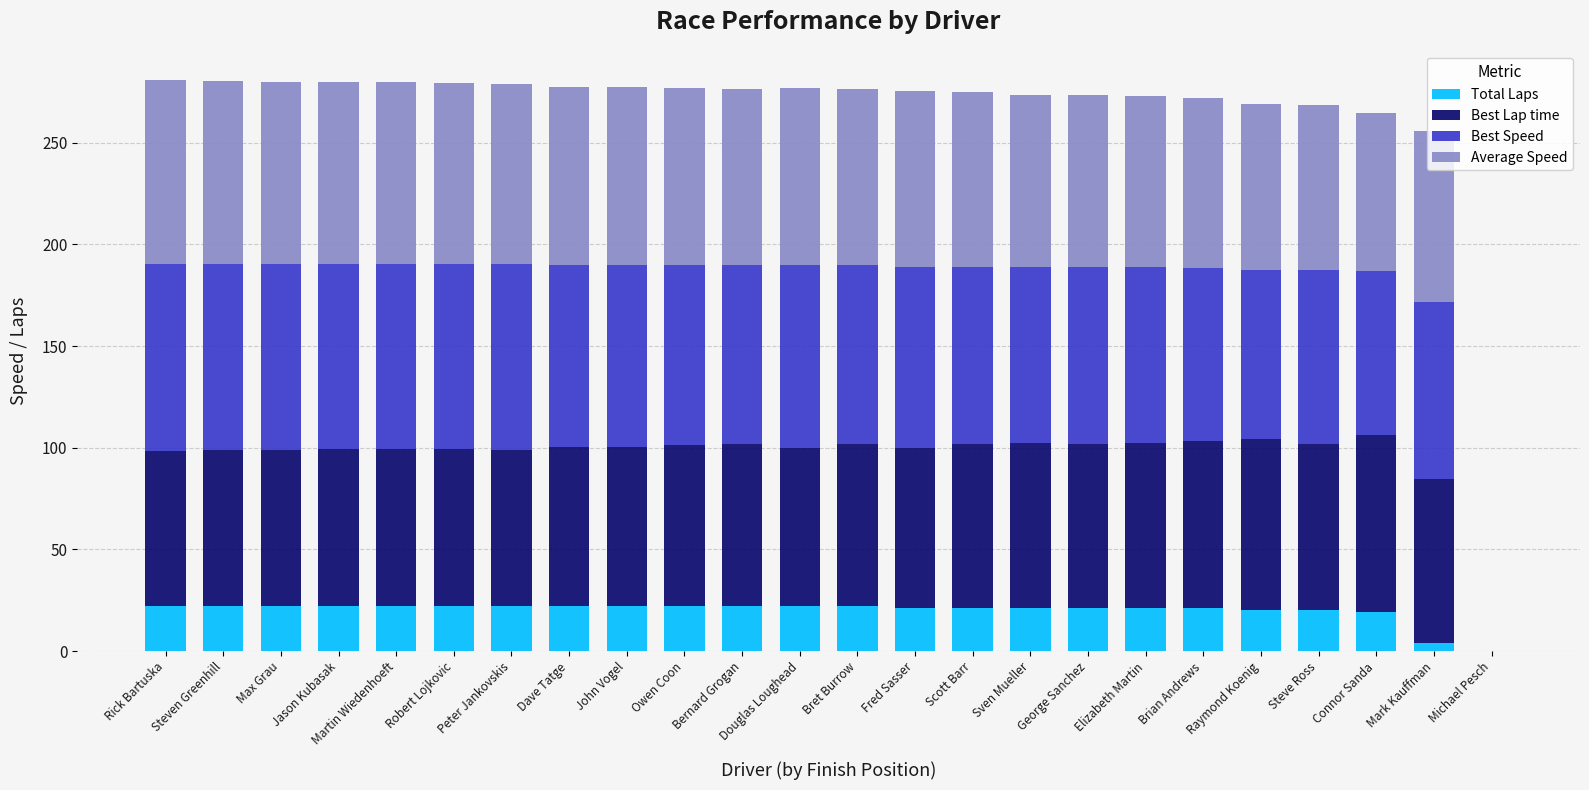

What is the maximum value for Total Laps?

22.0